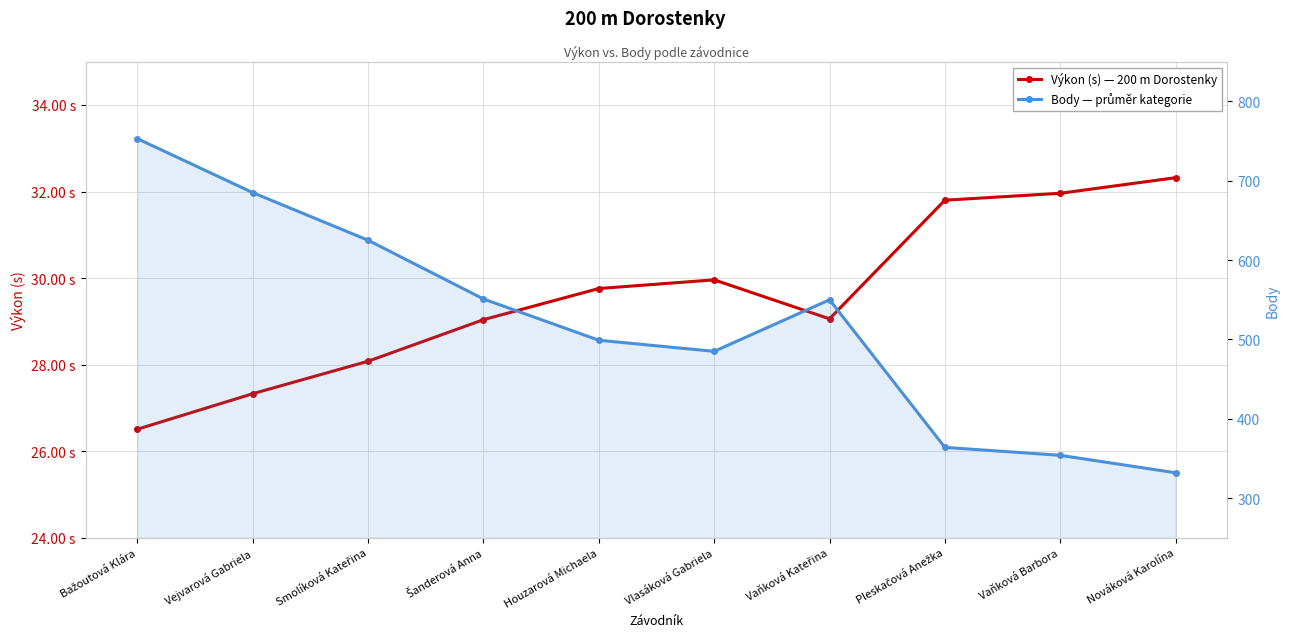

What is the sum of the Body — průměr kategorie values at Houzarová Michaela and Pleskačová Anežka?

863.0